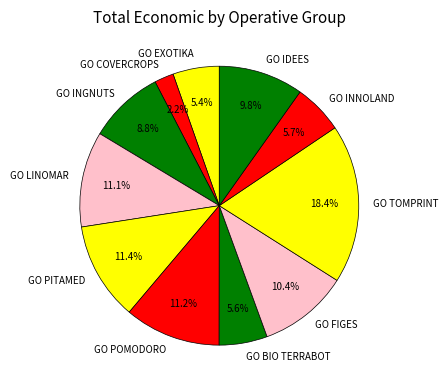

What percentage do GO INGNUTS and GO IDEES together represent?

18.6%